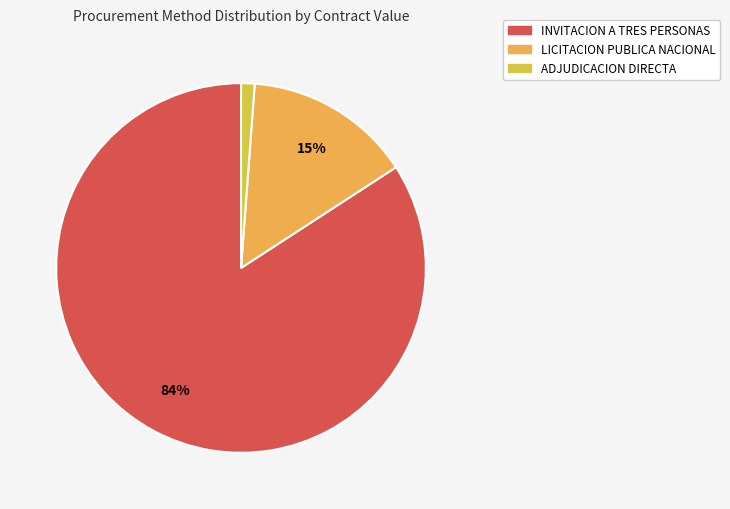

What is the largest slice in the pie chart?

INVITACION A TRES PERSONAS